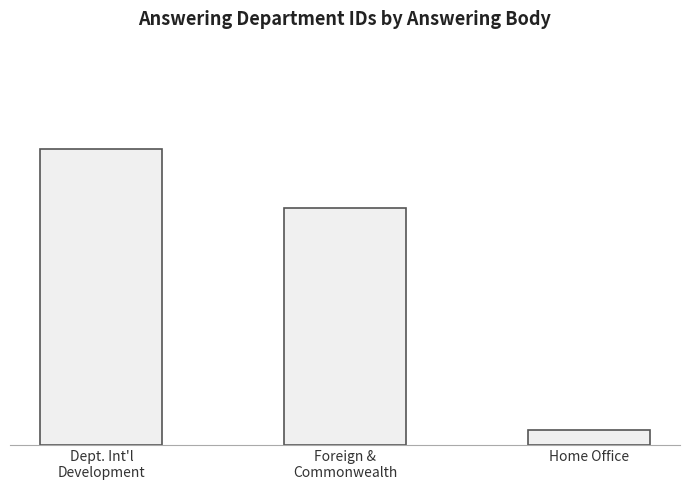

At which category does the chart reach its minimum across all series?

Home Office